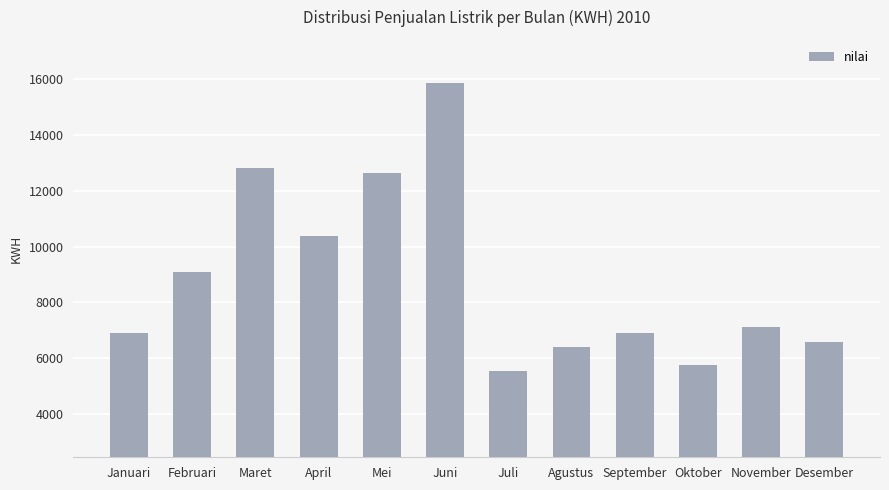

What is the average value?

8829